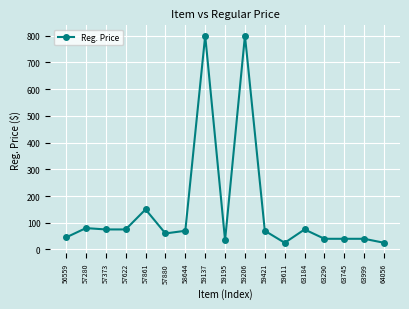

True or false: the data has more than 0 interior local peaks.

True